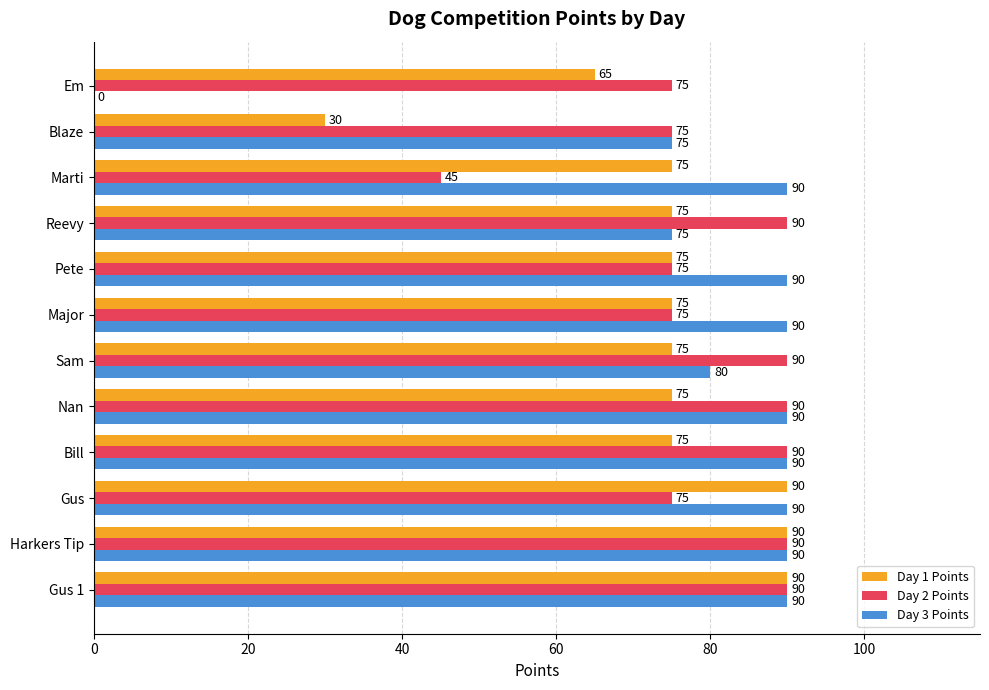

Which series has the largest total across all categories?

Day 2 Points